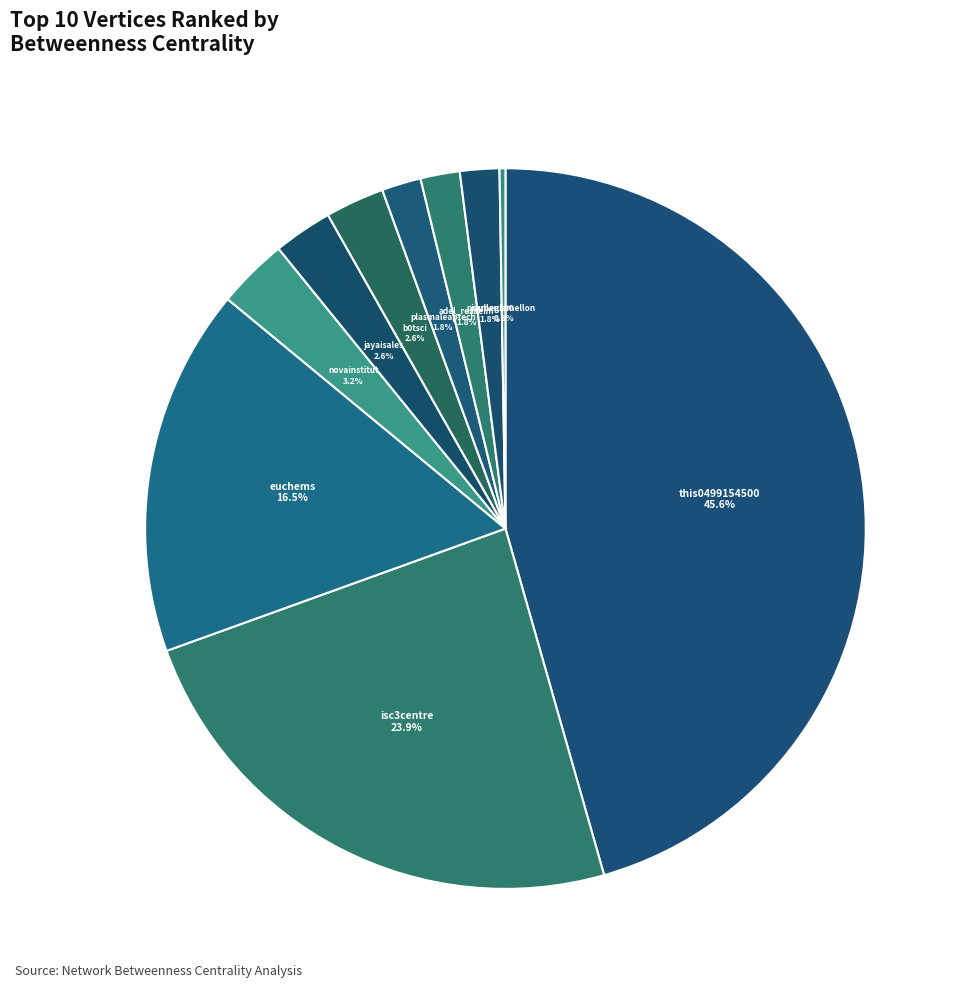

Does b0tsci represent more than half of the total?

No